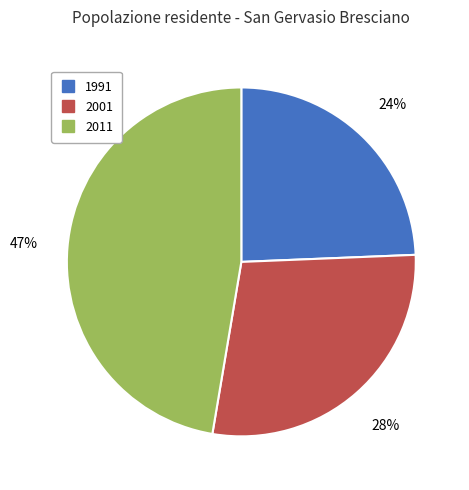

Is there any slice that represents more than half of the pie?

No